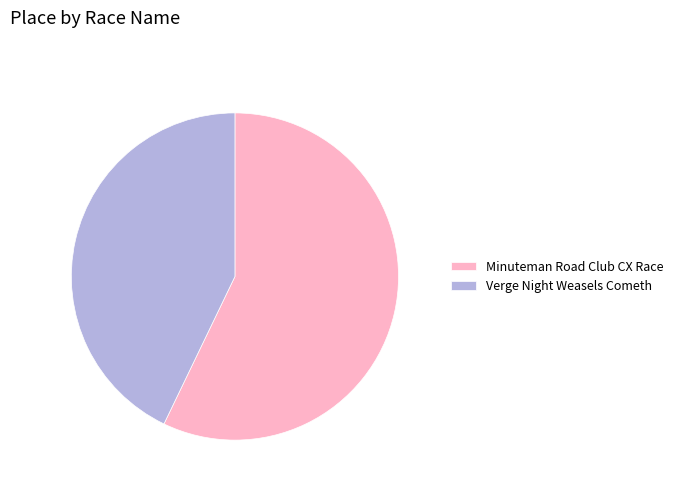

What is the majority slice?

Minuteman Road Club CX Race